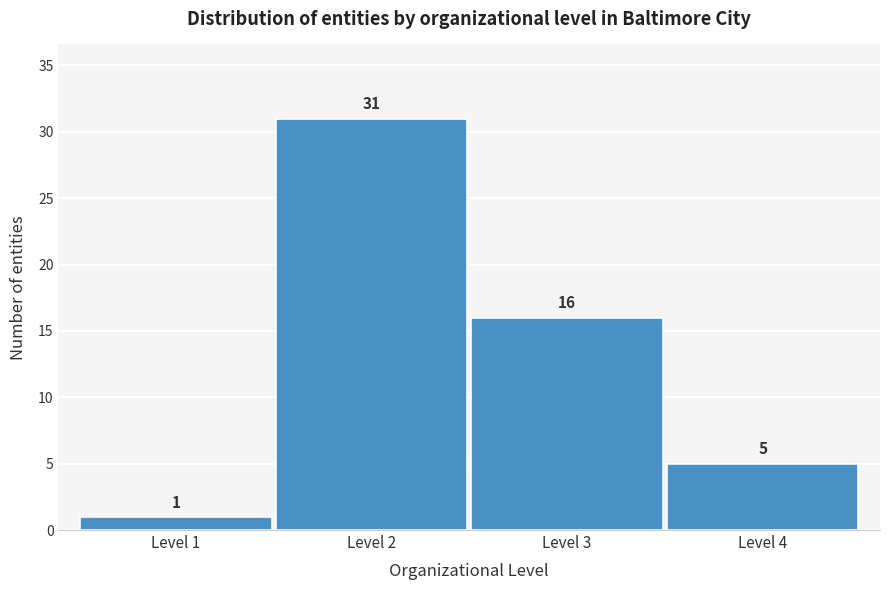

Reading right to left, list all the values displayed in this chart.

5	16	31	1